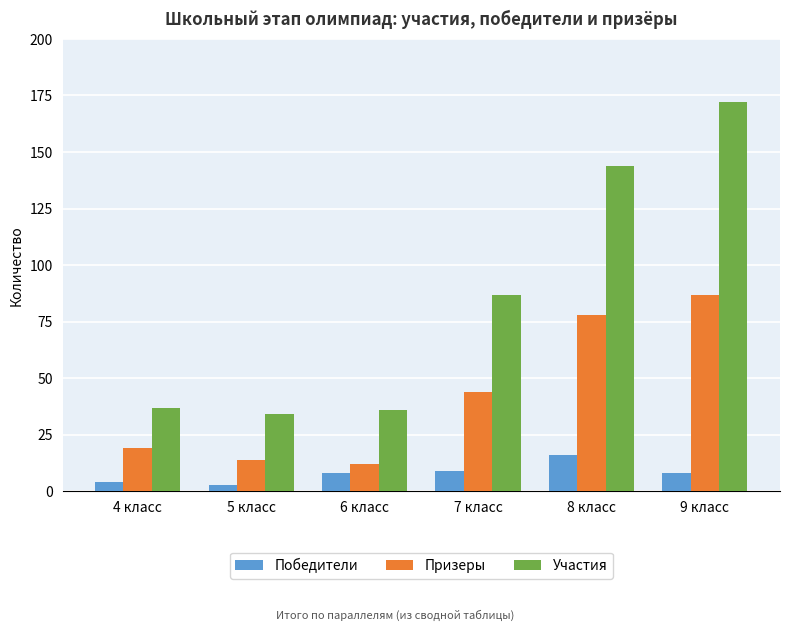

Reading left to right, list all the values displayed in this chart.

Победители: 4 класс=4	5 класс=3	6 класс=8	7 класс=9	8 класс=16	9 класс=8
Призеры: 4 класс=19	5 класс=14	6 класс=12	7 класс=44	8 класс=78	9 класс=87
Участия: 4 класс=37	5 класс=34	6 класс=36	7 класс=87	8 класс=144	9 класс=172